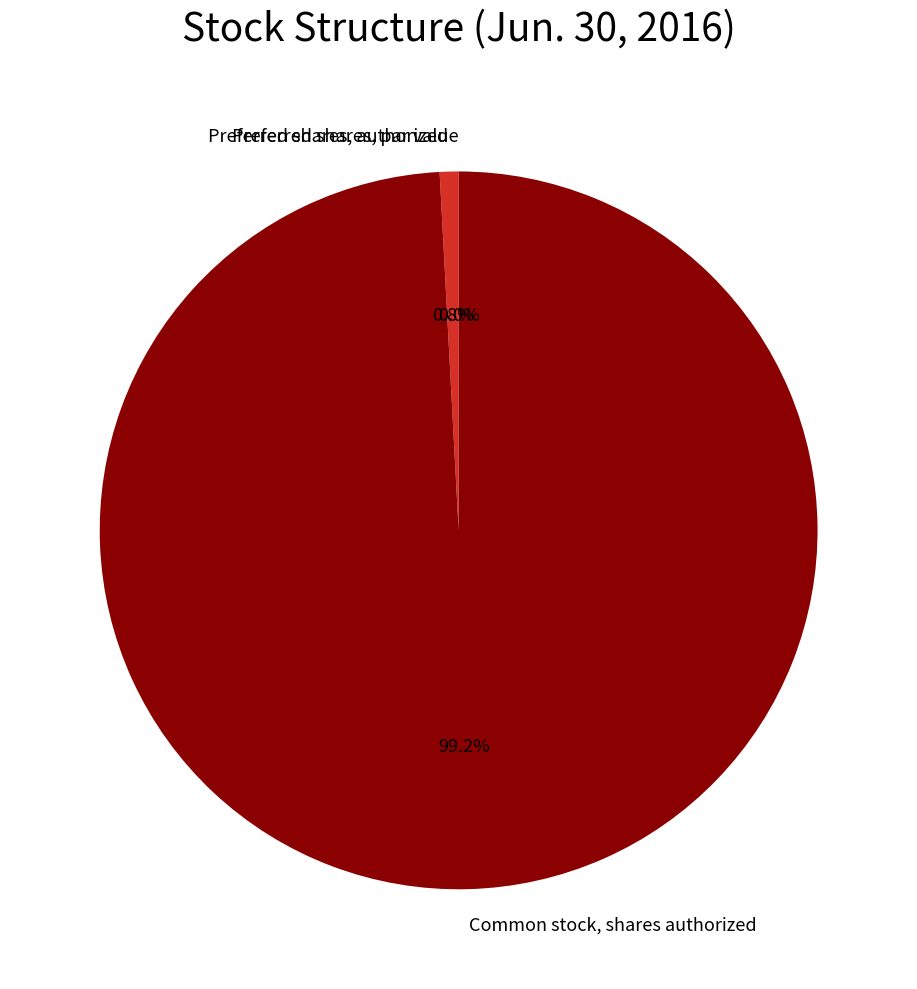

Does Common stock, shares authorized represent more than half of the total?

Yes